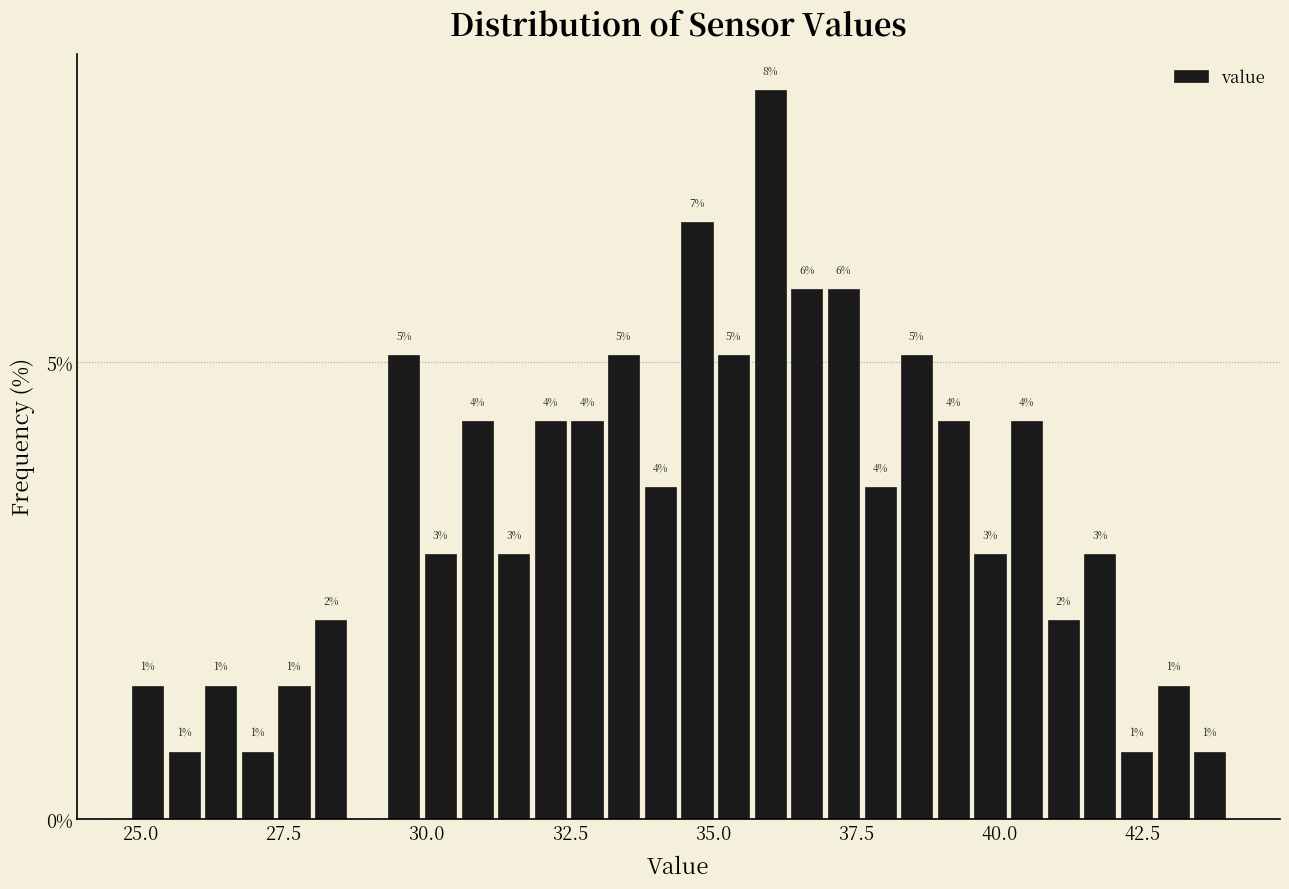

Around what value on the x-axis is the tallest bar? Give the approximate position of its centre, as read against the axis.

36.0